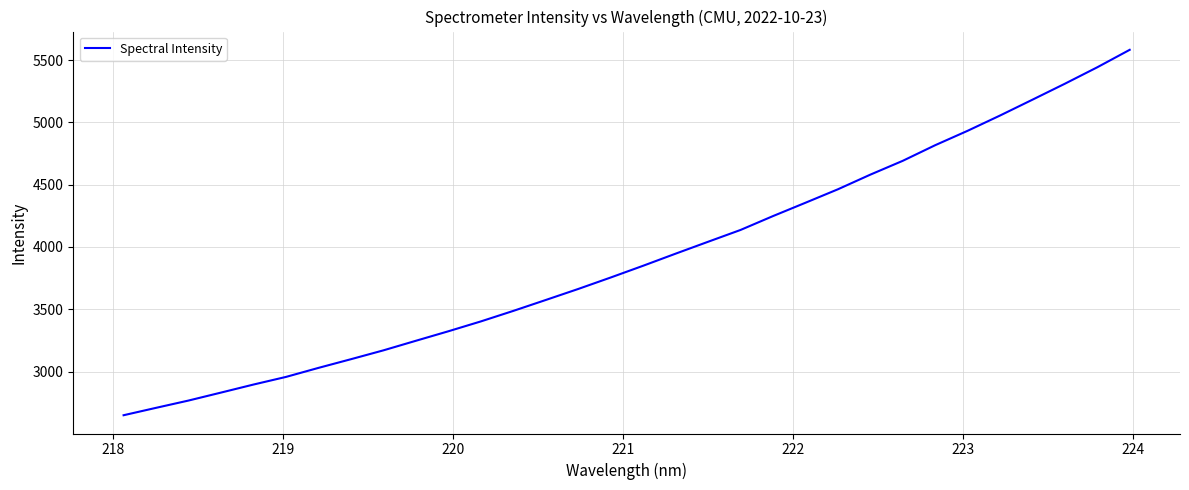

What is the greatest value displayed?

5581.7